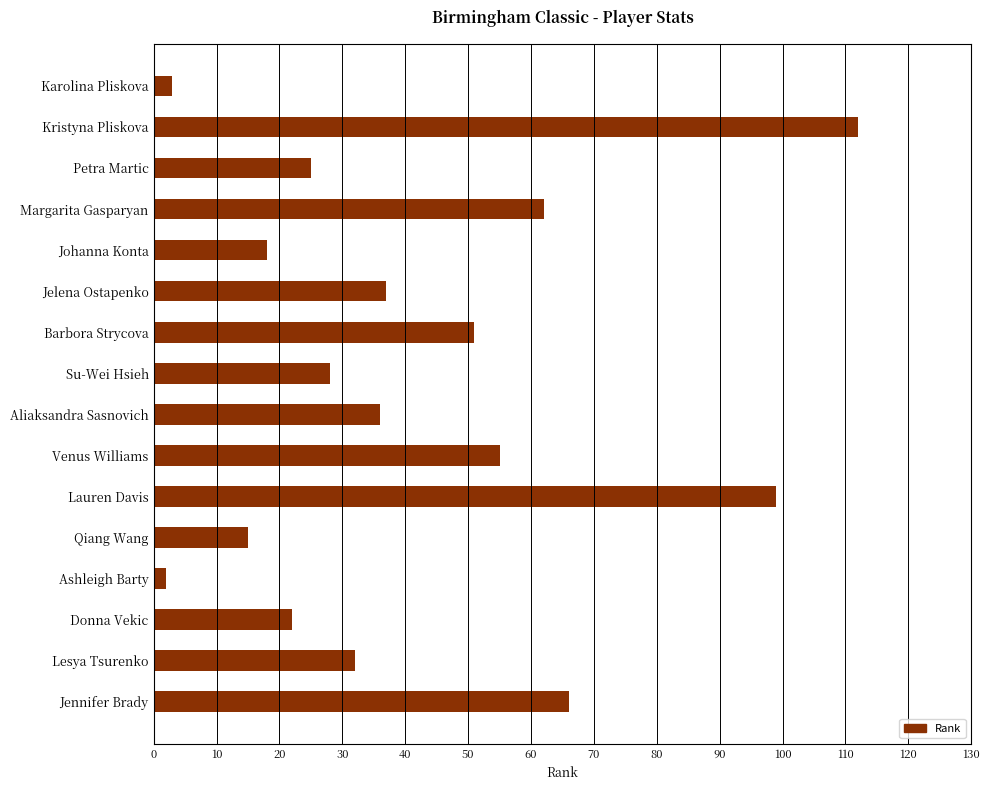

What is the ratio of the value at Barbora Strycova to the value at Jelena Ostapenko?

1.4